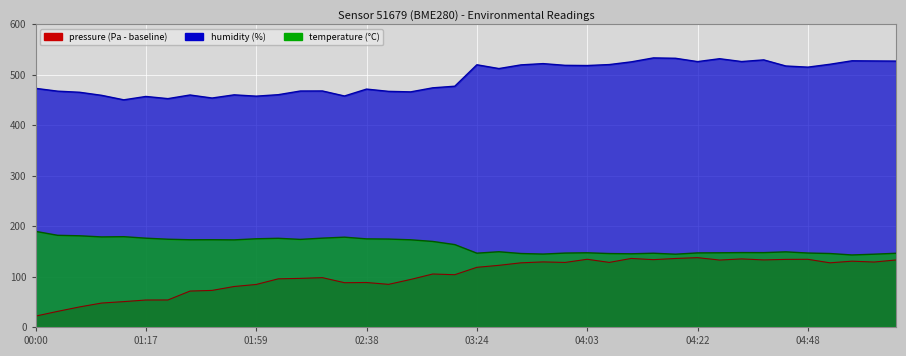

Is the value of temperature at 04:03 greater than the value of pressure at 02:44?

Yes